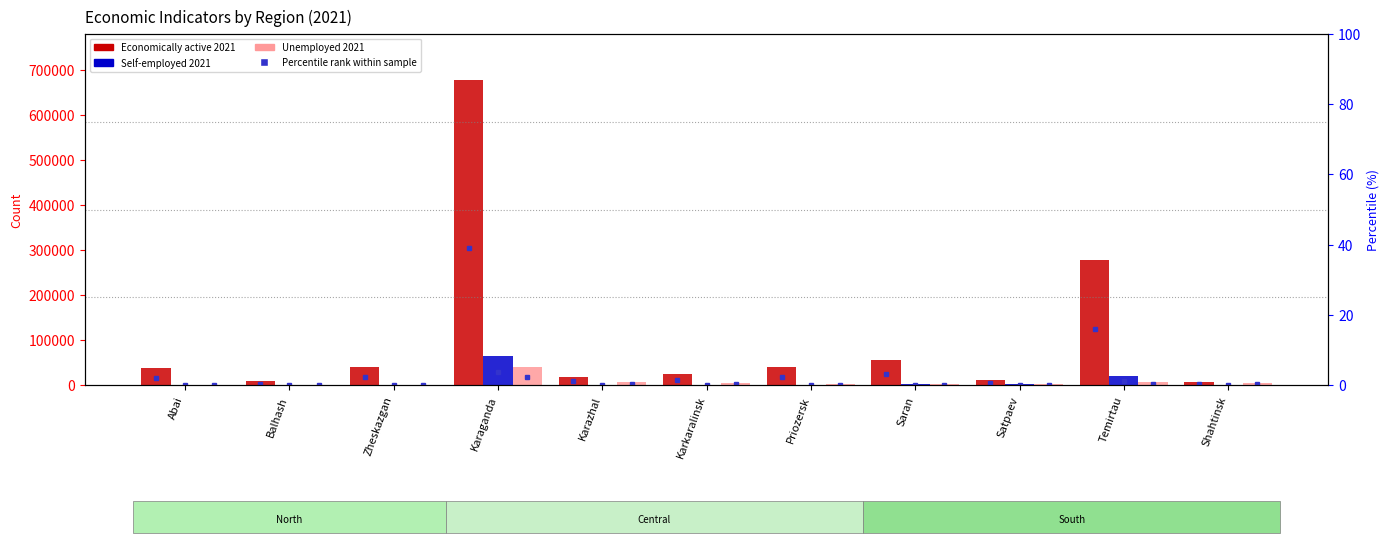

At Balhash, list the series in order from largest to smallest.

Economically active 2021, Self-employed 2021, Unemployed 2021